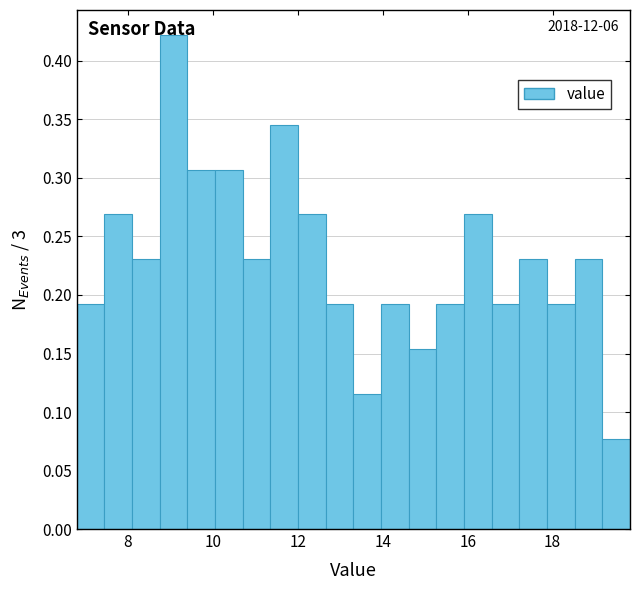

Around what value on the x-axis is the tallest bar? Give the approximate position of its centre, as read against the axis.

9.0